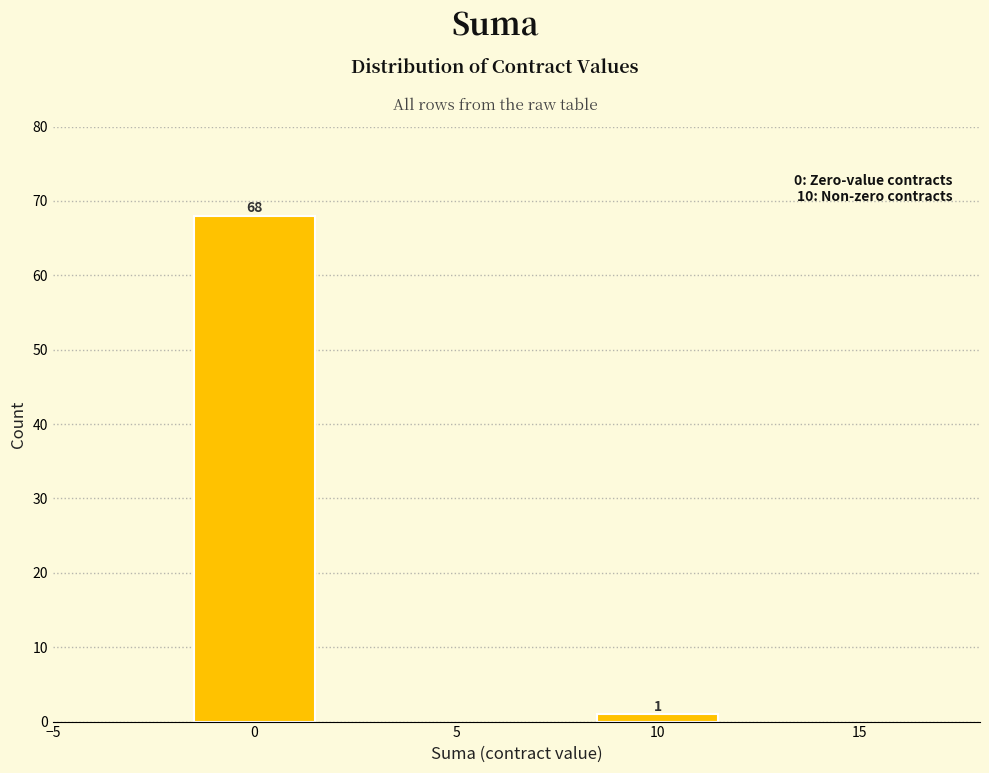

Reading right to left, extract all data points from this chart.

10=1	0=68